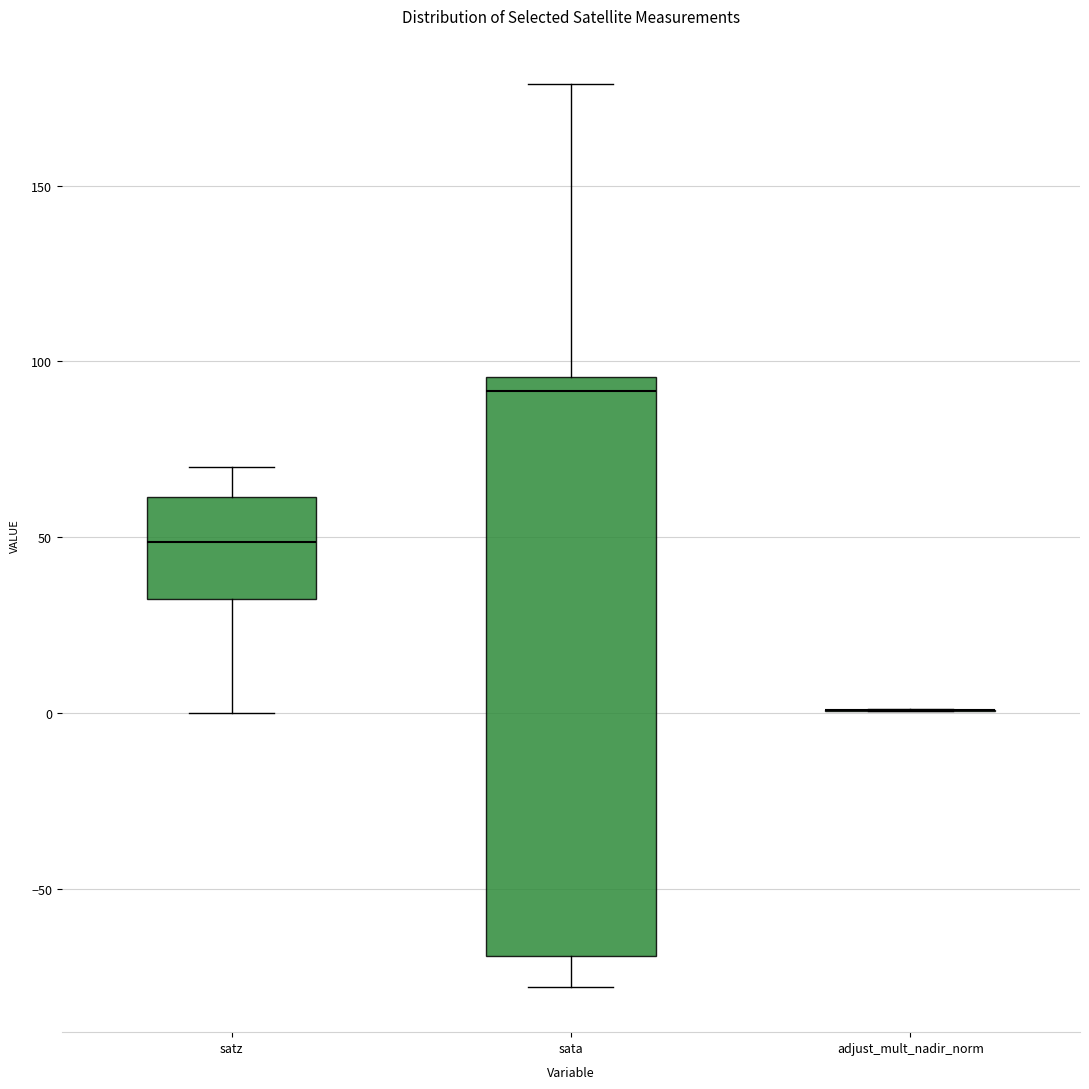

Where does the median line of the box for sata sit on the y-axis? The values are not printed on the chart, so give them approximately, as read against the axis.

90